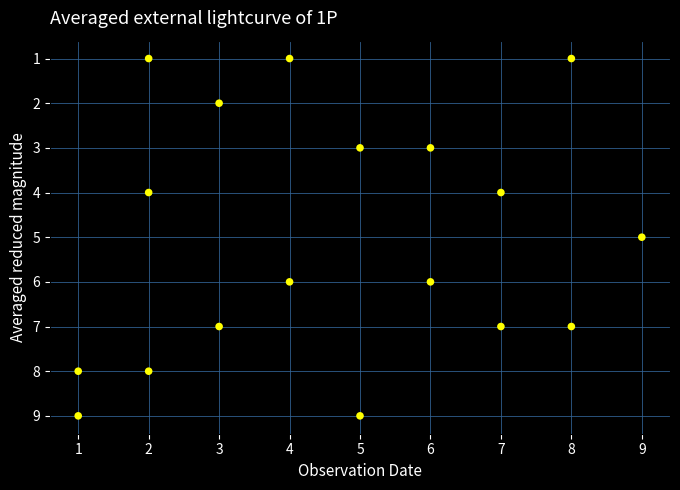

What is the range of Y values (max minus min)?

8